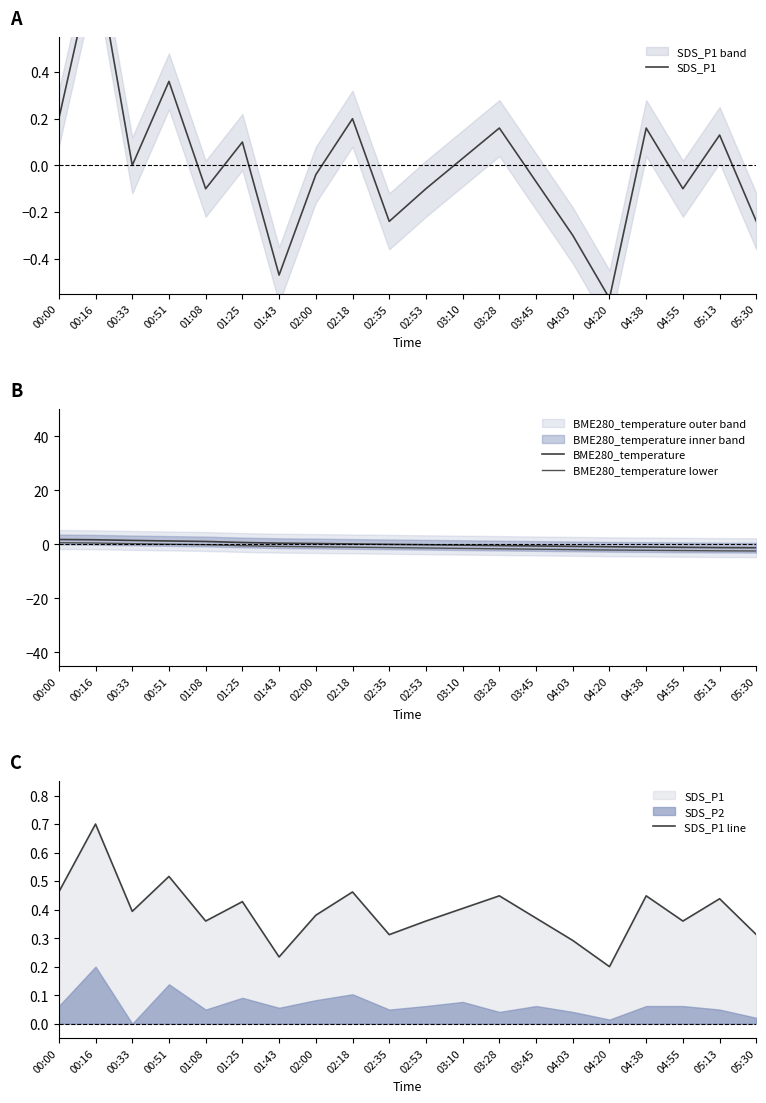

Which series ends up on top after the final intersection of SDS_P1 and BME280_temperature lower?

SDS_P1